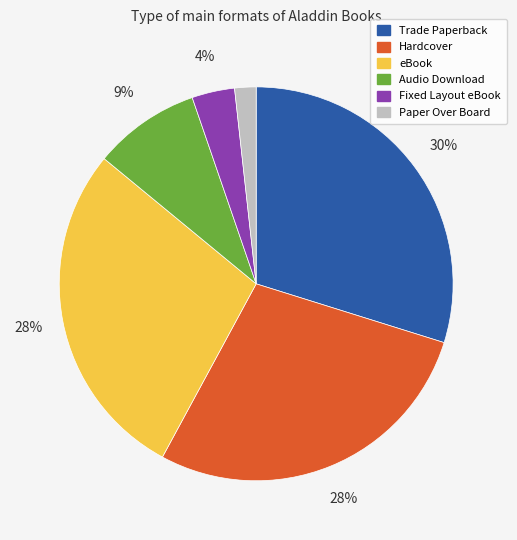

Is there a majority slice in this chart?

No